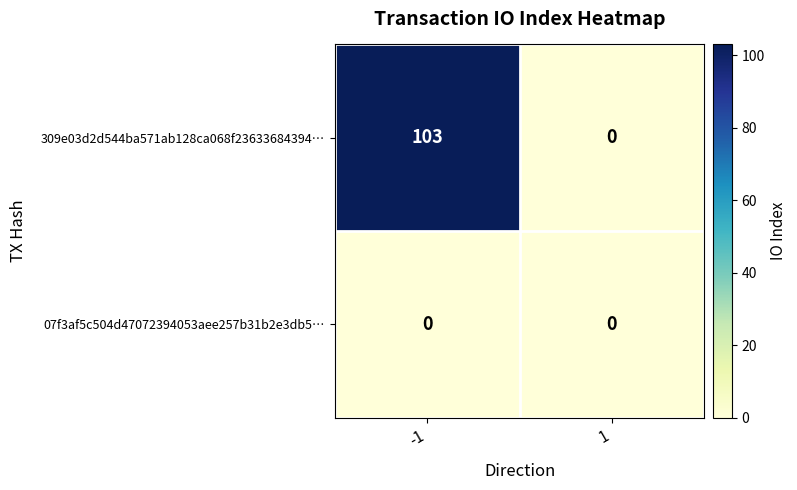

What is the greatest value displayed?

103